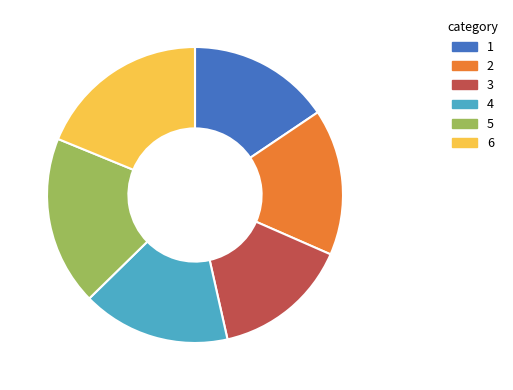

Which slice is the smallest?

3